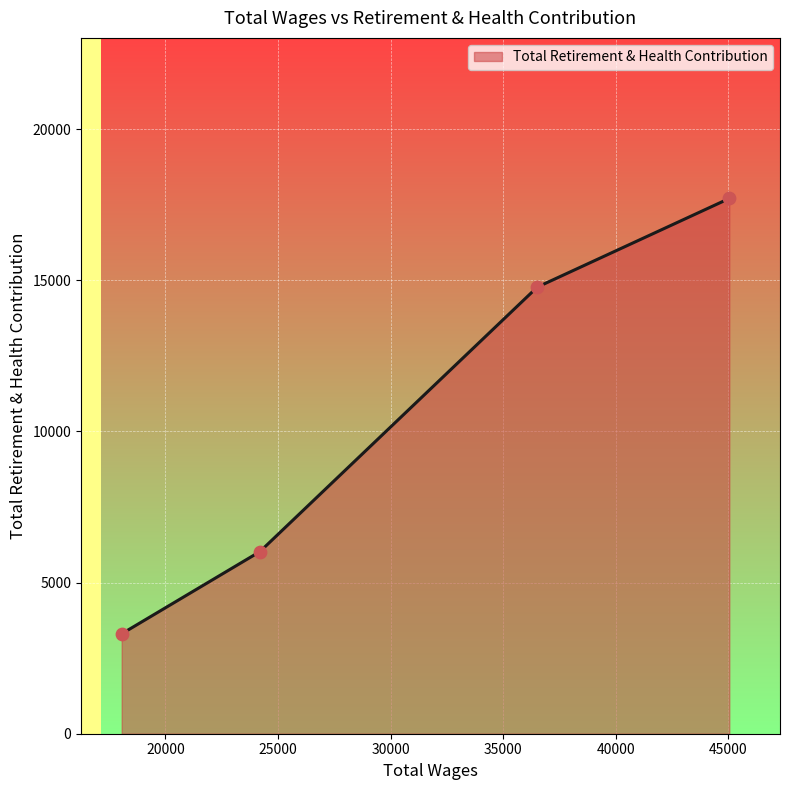

True or false: there are more than 2 points higher than both neighbors.

False